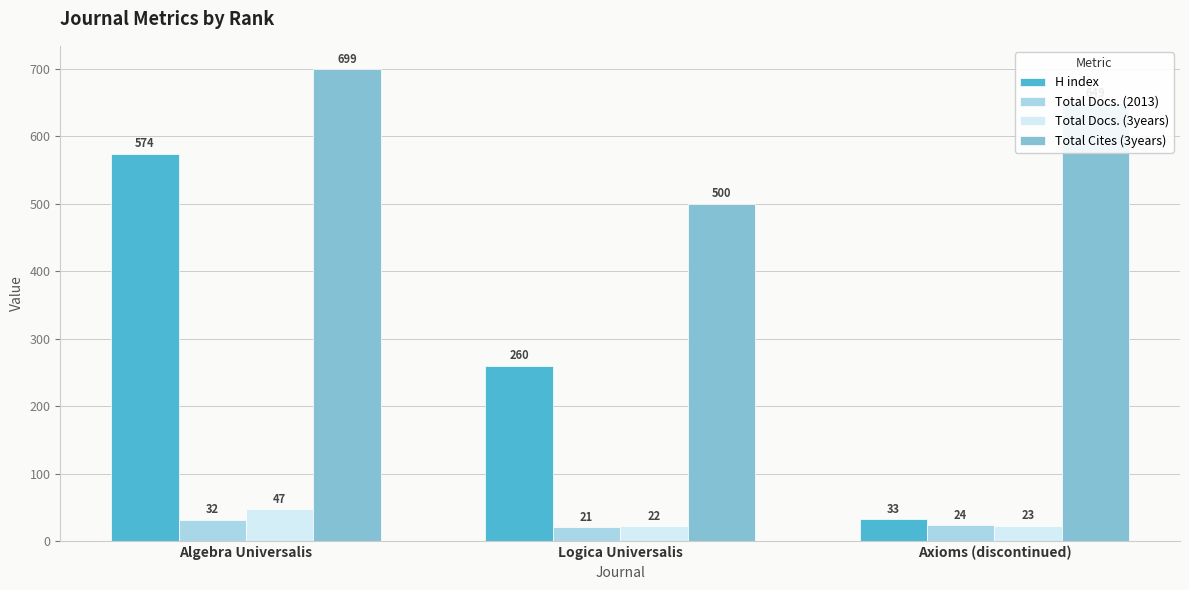

What is the value of the H index bar at the 1st from the left?

574